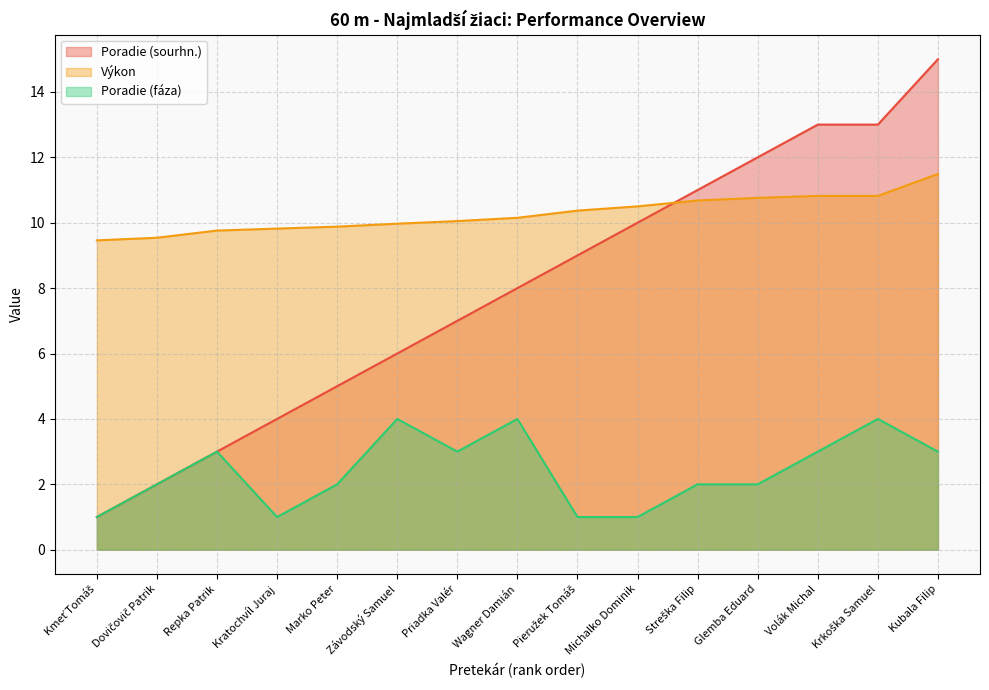

What is the difference between the Poradie (fáza) values at Priadka Valér and Kratochvíl Juraj?

2.0